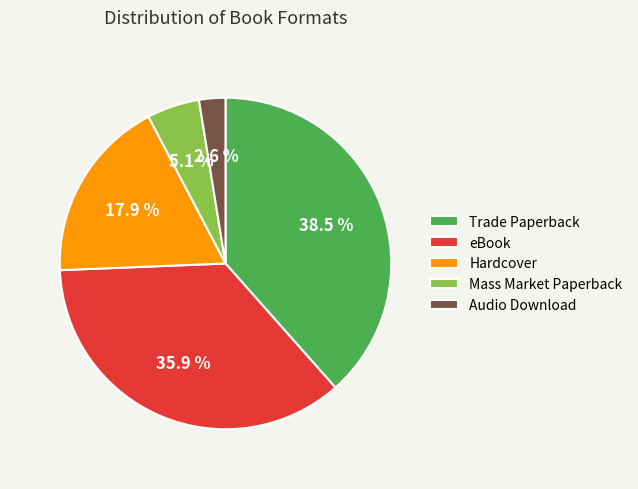

Which has a higher value, Hardcover or eBook?

eBook